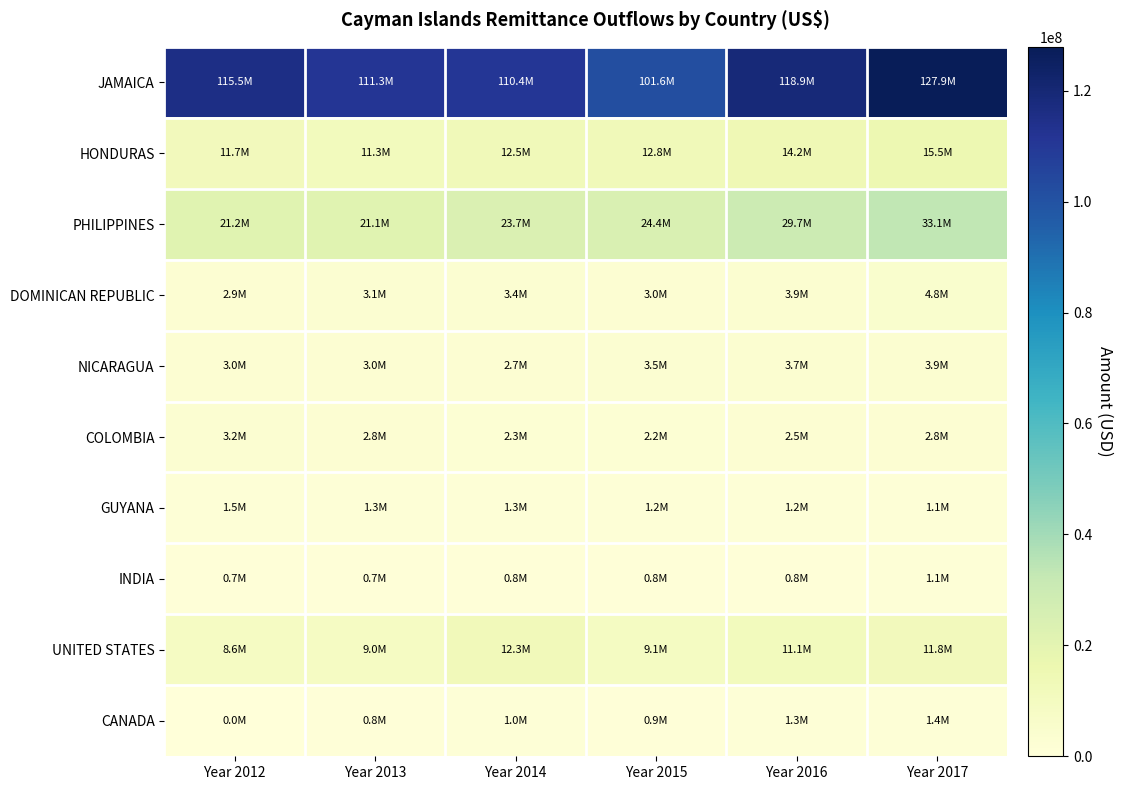

Reading left to right, extract all data points from this chart.

JAMAICA: Year 2012=115540098.5	Year 2013=111335609.0	Year 2014=110433333.5	Year 2015=101580069.0	Year 2016=118936072.8	Year 2017=127897627.2
HONDURAS: Year 2012=11732907.2	Year 2013=11274557.0	Year 2014=12503597.7	Year 2015=12766569.0	Year 2016=14164776.2	Year 2017=15546632.9
PHILIPPINES: Year 2012=21213752.9	Year 2013=21059125.0	Year 2014=23703964.2	Year 2015=24411490.0	Year 2016=29699446.7	Year 2017=33106843.8
DOMINICAN REPUBLIC: Year 2012=2912093.7	Year 2013=3059811.0	Year 2014=3411920.4	Year 2015=2950035.0	Year 2016=3948921.8	Year 2017=4765757.9
NICARAGUA: Year 2012=2974568.0	Year 2013=2963679.0	Year 2014=2721282.6	Year 2015=3488355.0	Year 2016=3668711.1	Year 2017=3856753.1
COLOMBIA: Year 2012=3164000.6	Year 2013=2810097.0	Year 2014=2285949.9	Year 2015=2168136.0	Year 2016=2499760.4	Year 2017=2816613.2
GUYANA: Year 2012=1466033.1	Year 2013=1306066.0	Year 2014=1347637.0	Year 2015=1205419.0	Year 2016=1234747.8	Year 2017=1123569.7
INDIA: Year 2012=739411.0	Year 2013=667954.0	Year 2014=844199.0	Year 2015=781922.0	Year 2016=833414.4	Year 2017=1085117.8
UNITED STATES: Year 2012=8611740.1	Year 2013=8963575.0	Year 2014=12267595.3	Year 2015=9116535.0	Year 2016=11086480.4	Year 2017=11830114.4
CANADA: Year 2012=0.0	Year 2013=781327.0	Year 2014=1001198.1	Year 2015=898383.0	Year 2016=1323991.7	Year 2017=1439527.3